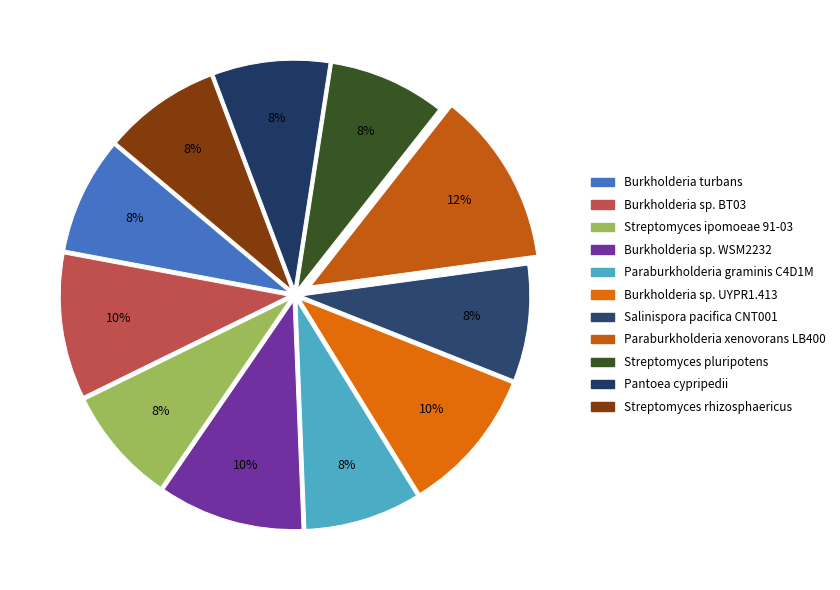

How many segments does this pie chart have?

11